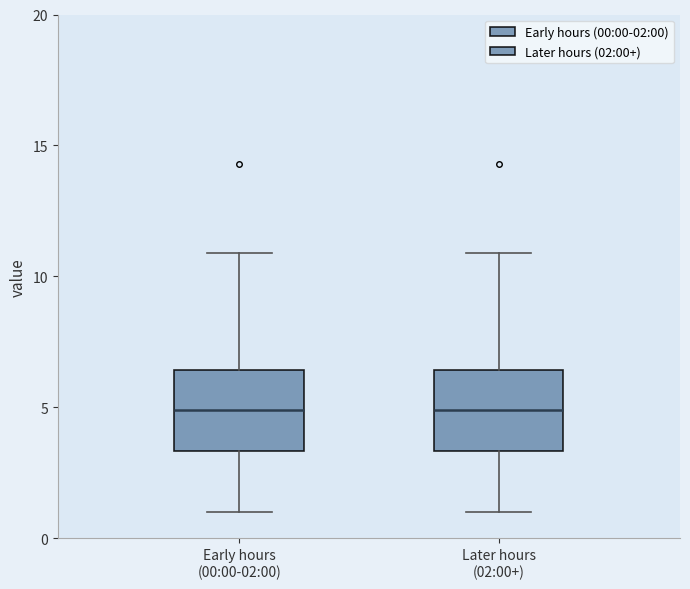

Reading left to right, read every box against the y-axis: the position of its median line, the range the box covers, and the ends of its whiskers. The values are not printed on the chart, so give them approximately, as read against the axis.

Early hours (00:00-02:00): median 5.0, box 3.5 to 6.5, whiskers 1.0 to 11.0
Later hours (02:00+): median 5.0, box 3.5 to 6.5, whiskers 1.0 to 11.0